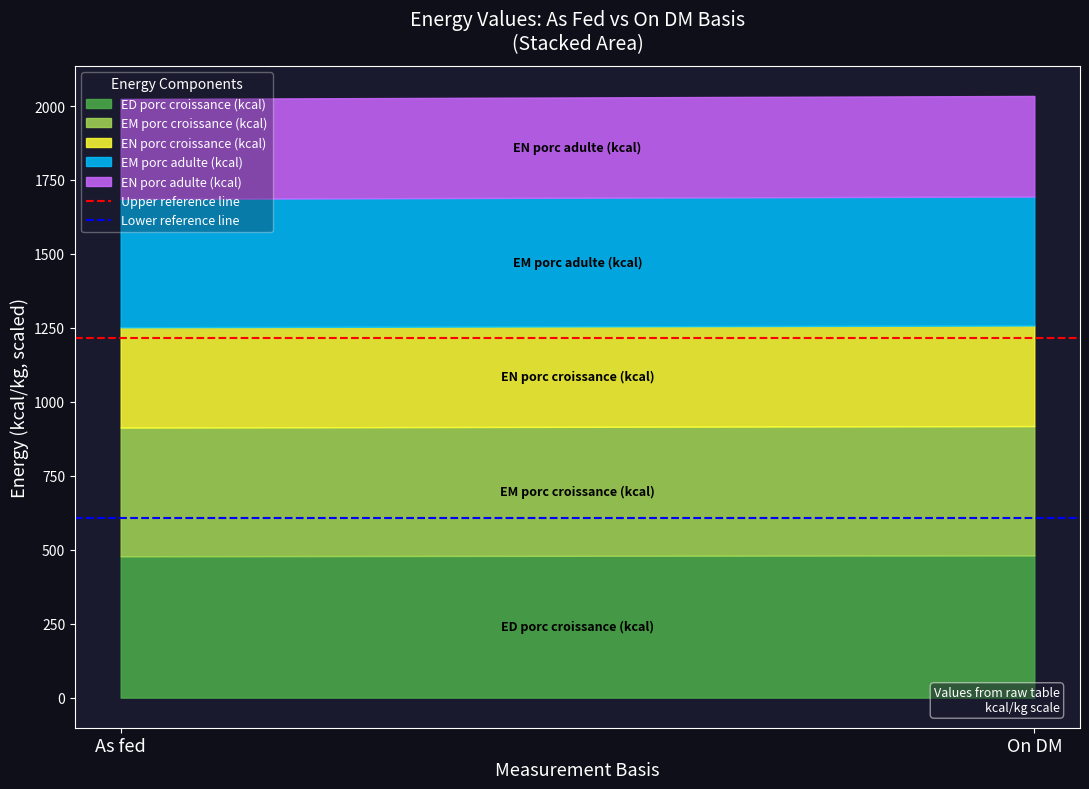

What is the total value across all series at On DM?

2034